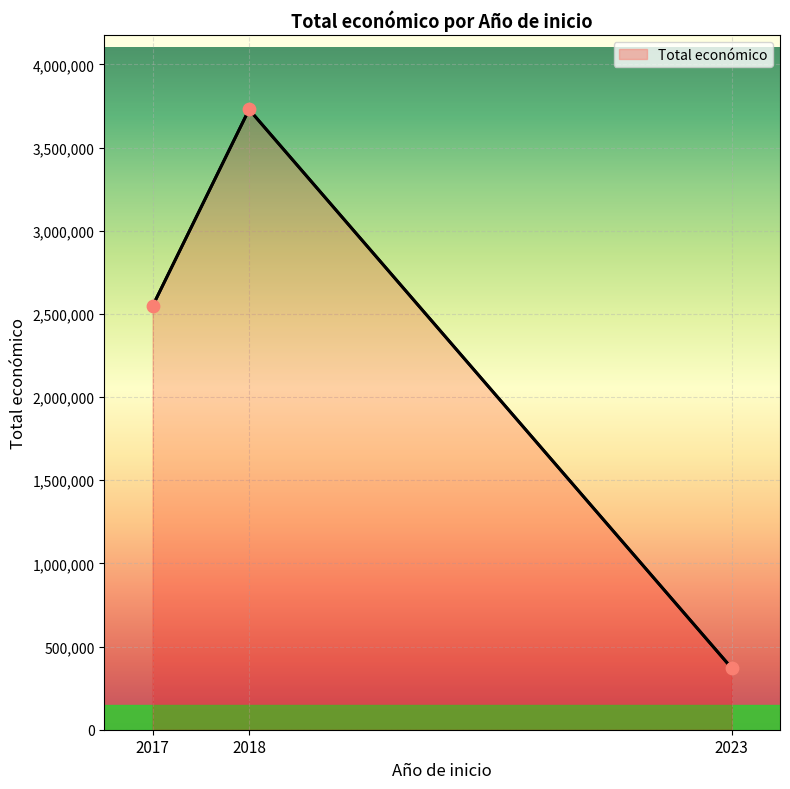

Which has a higher value, 2018 or 2023?

2018